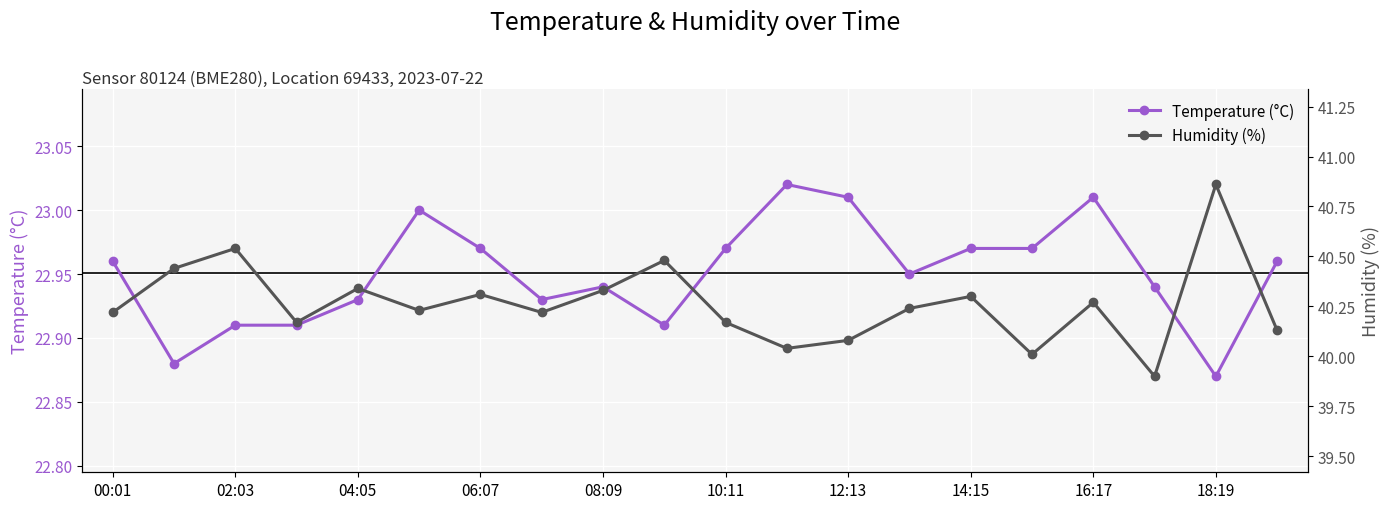

Which category has the highest value in the Temperature (°C) series?

11